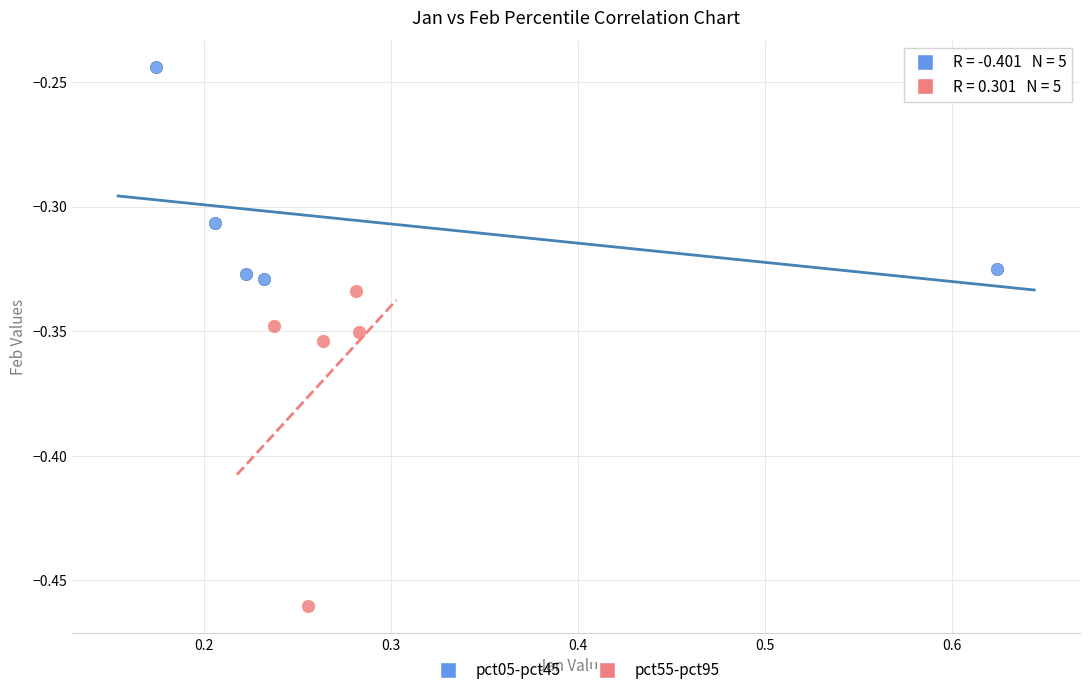

Which series has the widest spread of Y values?

pct55-pct95